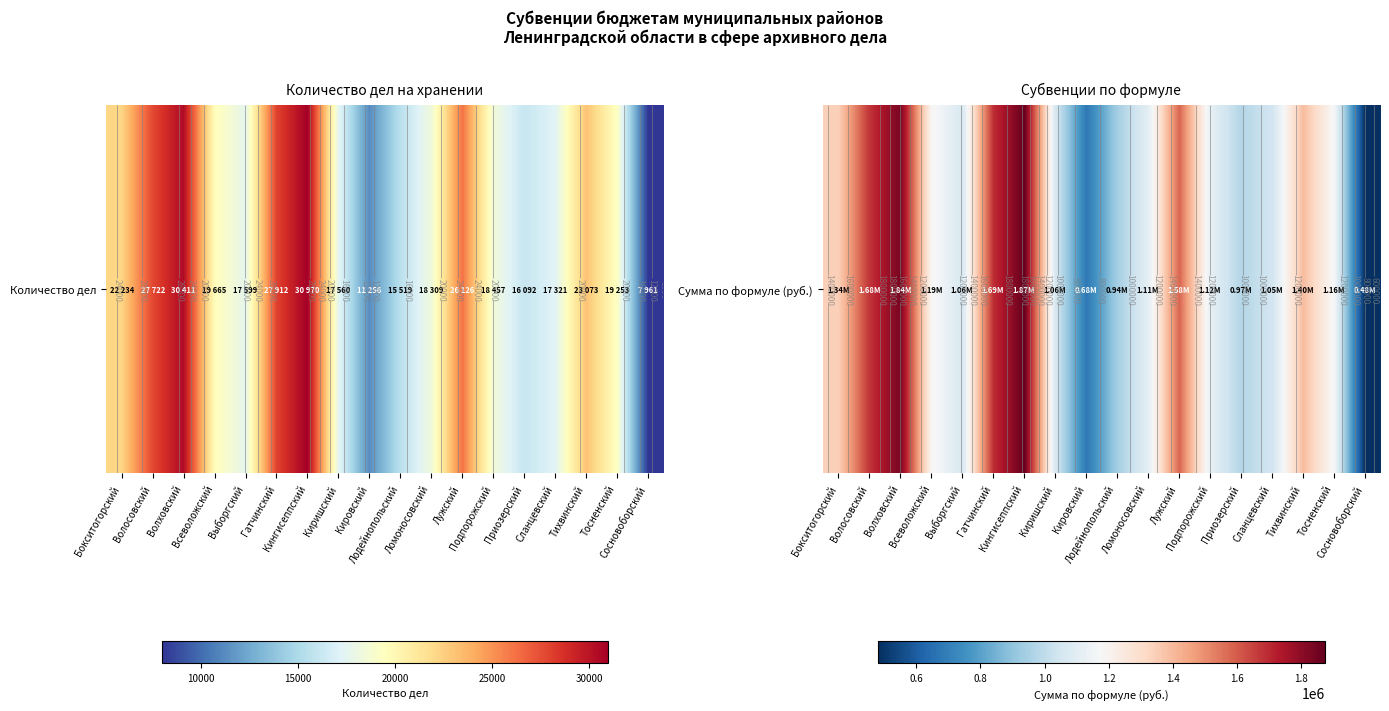

Reading right to left, list all the values displayed in this chart.

Сосновоборский=481419.6	Тосненский=1164272.3	Тихвинский=1395276.4	Сланцевский=1047439.9	Приозерский=973119.5	Подпорожский=1116136.4	Лужский=1579898.2	Ломоносовский=1107186.5	Лодейнопольский=938468.9	Кировский=680675.7	Киришский=1061892.8	Кингисеппский=1872825.8	Гатчинский=1687901.6	Выборгский=1064251.2	Всеволожский=1189186.9	Волховский=1839021.8	Волосовский=1676411.9	Бокситогорский=1344540.1